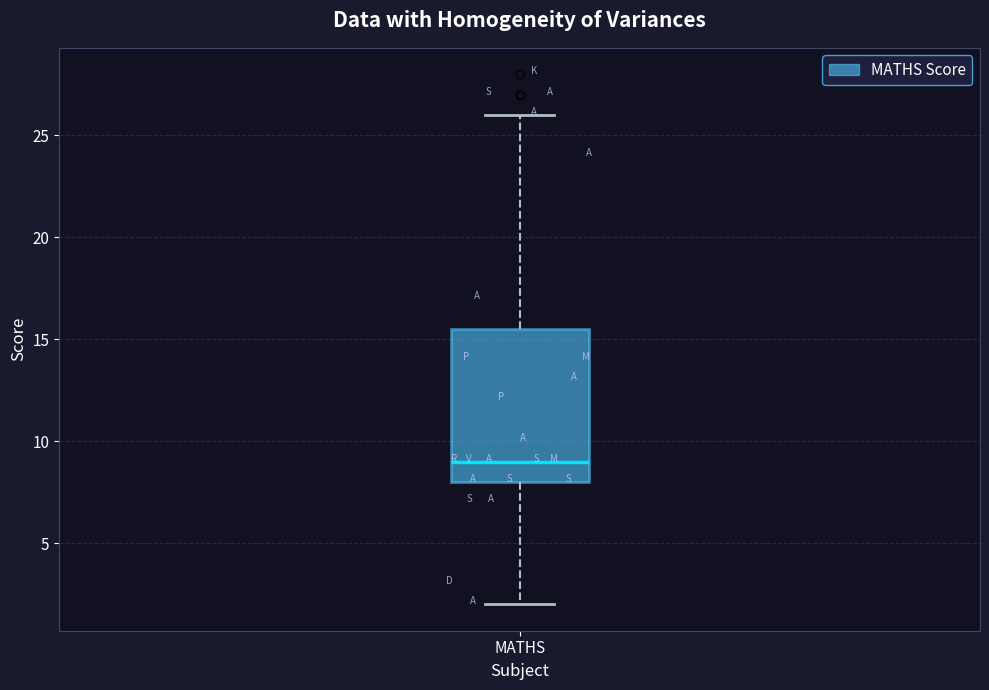

Transcribe this box plot: give where the median line is, the range the box spans, and where the two whiskers end, as read against the y-axis. The values are not printed on the chart, so give them approximately, as read against the axis.

median 9.0, box 8.0 to 15.5, whiskers 2.0 to 26.0